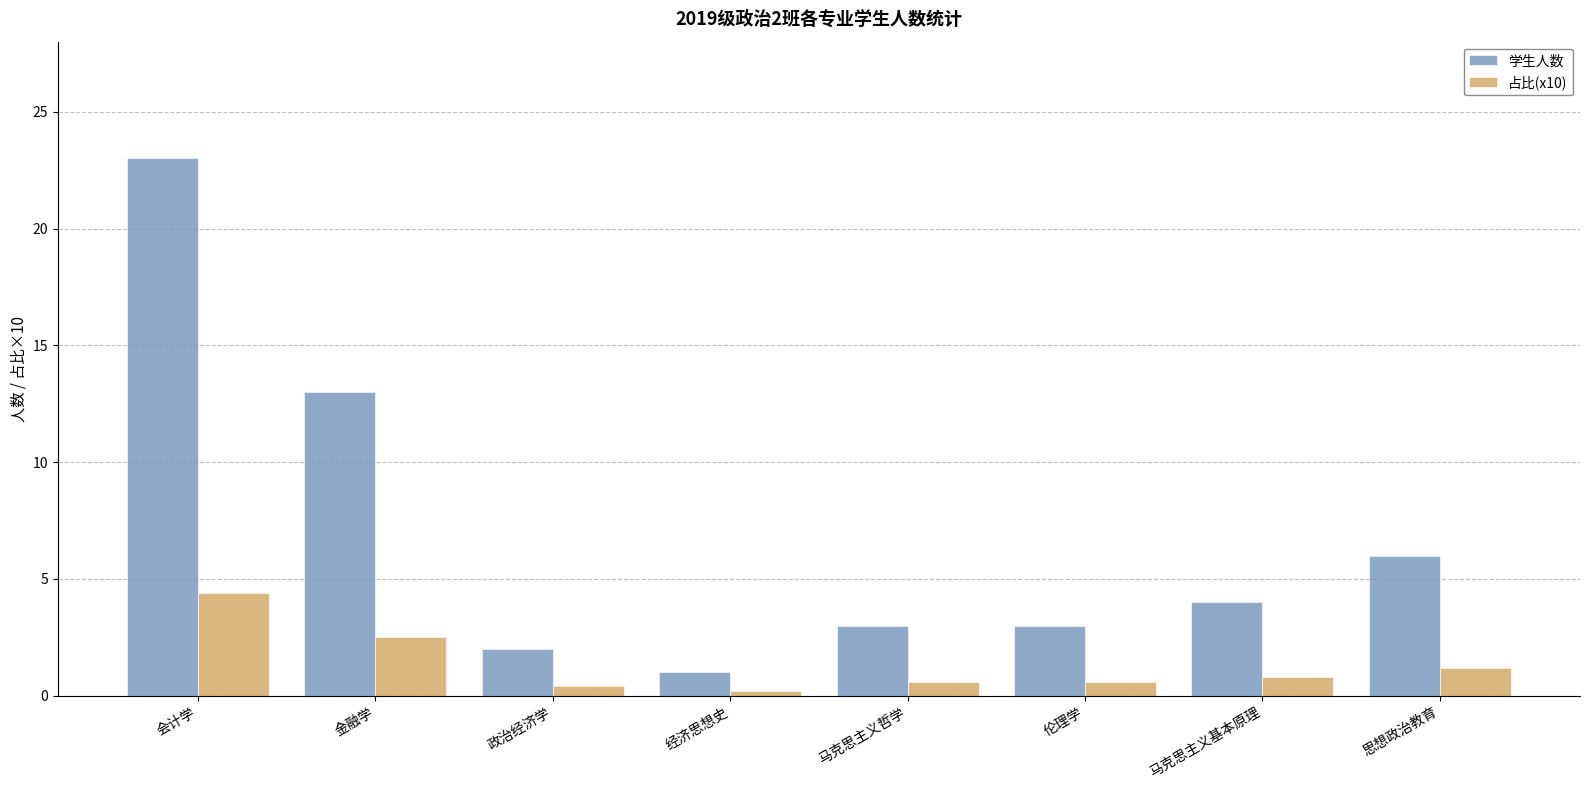

What are all the series names shown in the legend?

学生人数, 占比(x10)